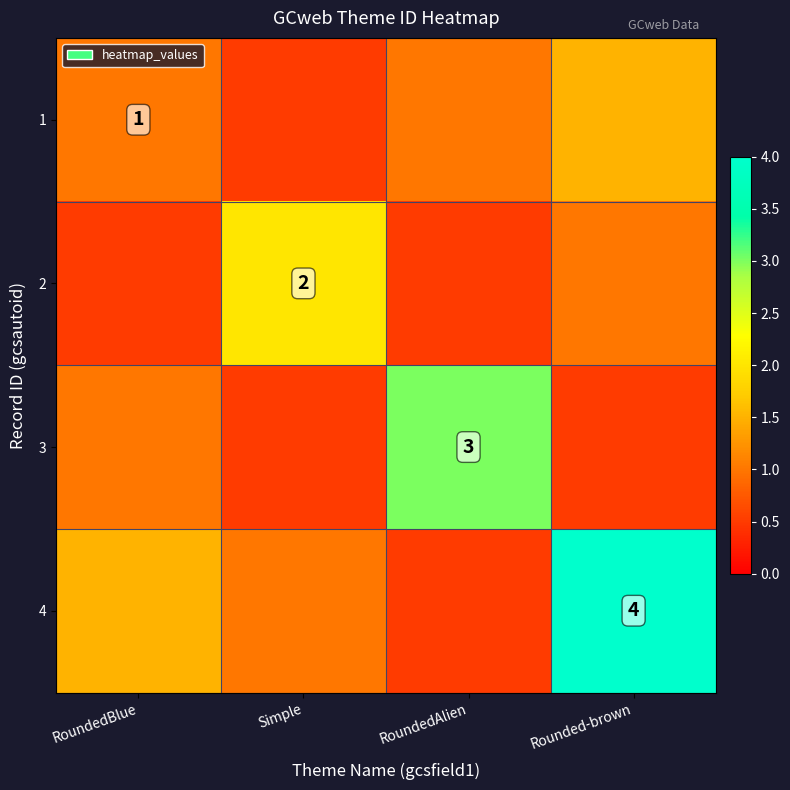

The 3 series shows 3.0 at RoundedAlien. True or false?

True